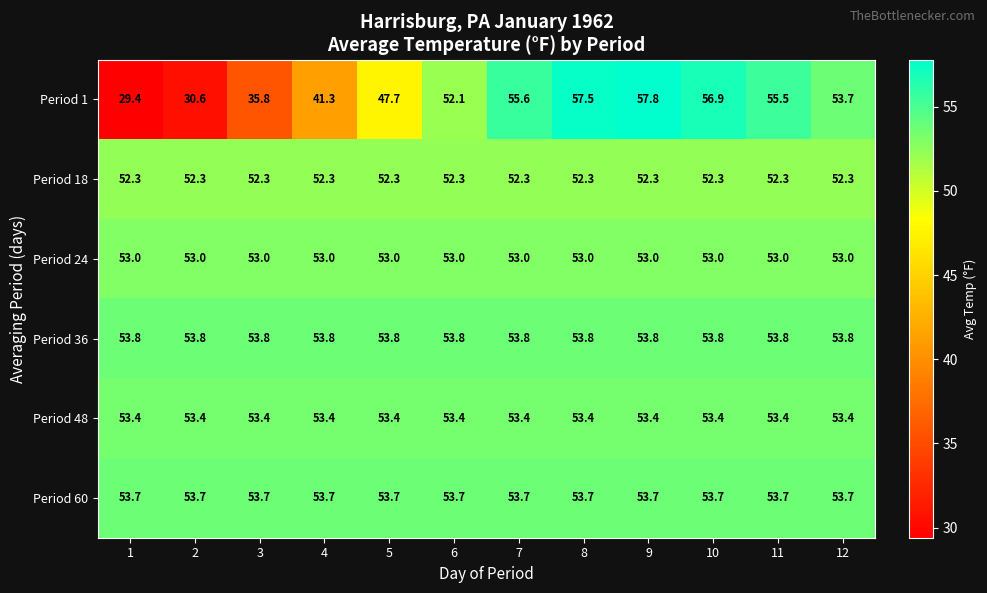

Rank the series by their maximum value, from lowest to highest.

Period 18, Period 24, Period 48, Period 60, Period 36, Period 1